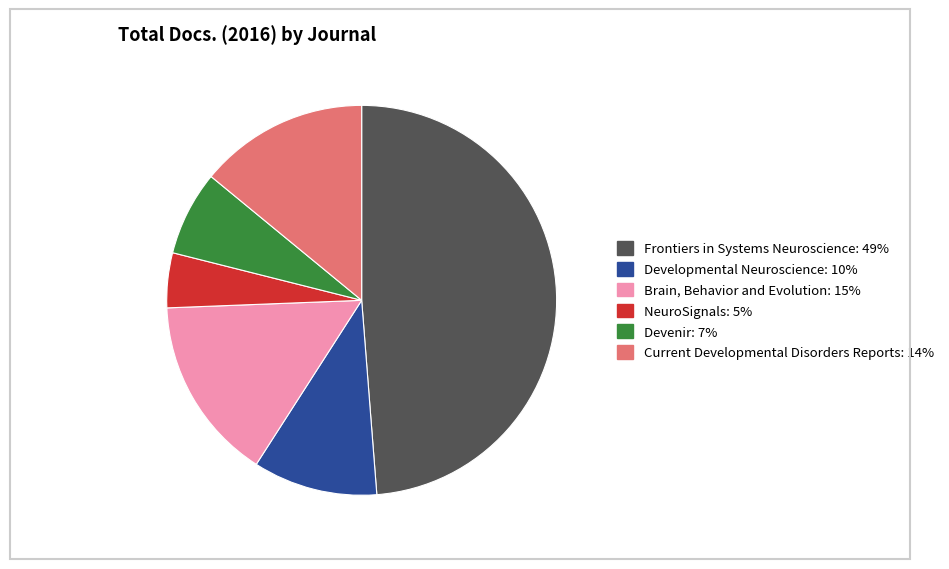

Combined, do NeuroSignals and Frontiers in Systems Neuroscience account for over 50%?

Yes